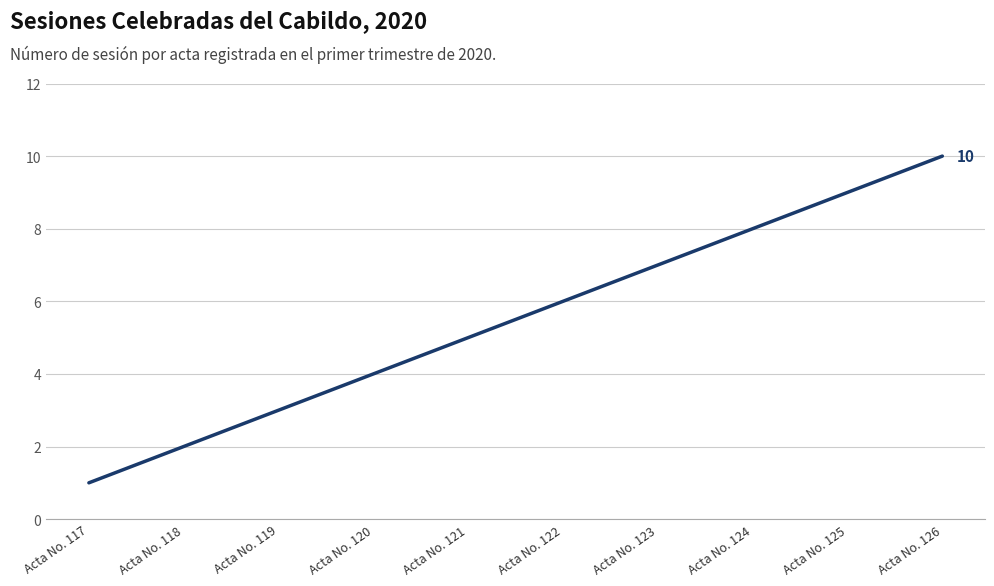

Is it true that the value at Acta No. 123 is 7?

True